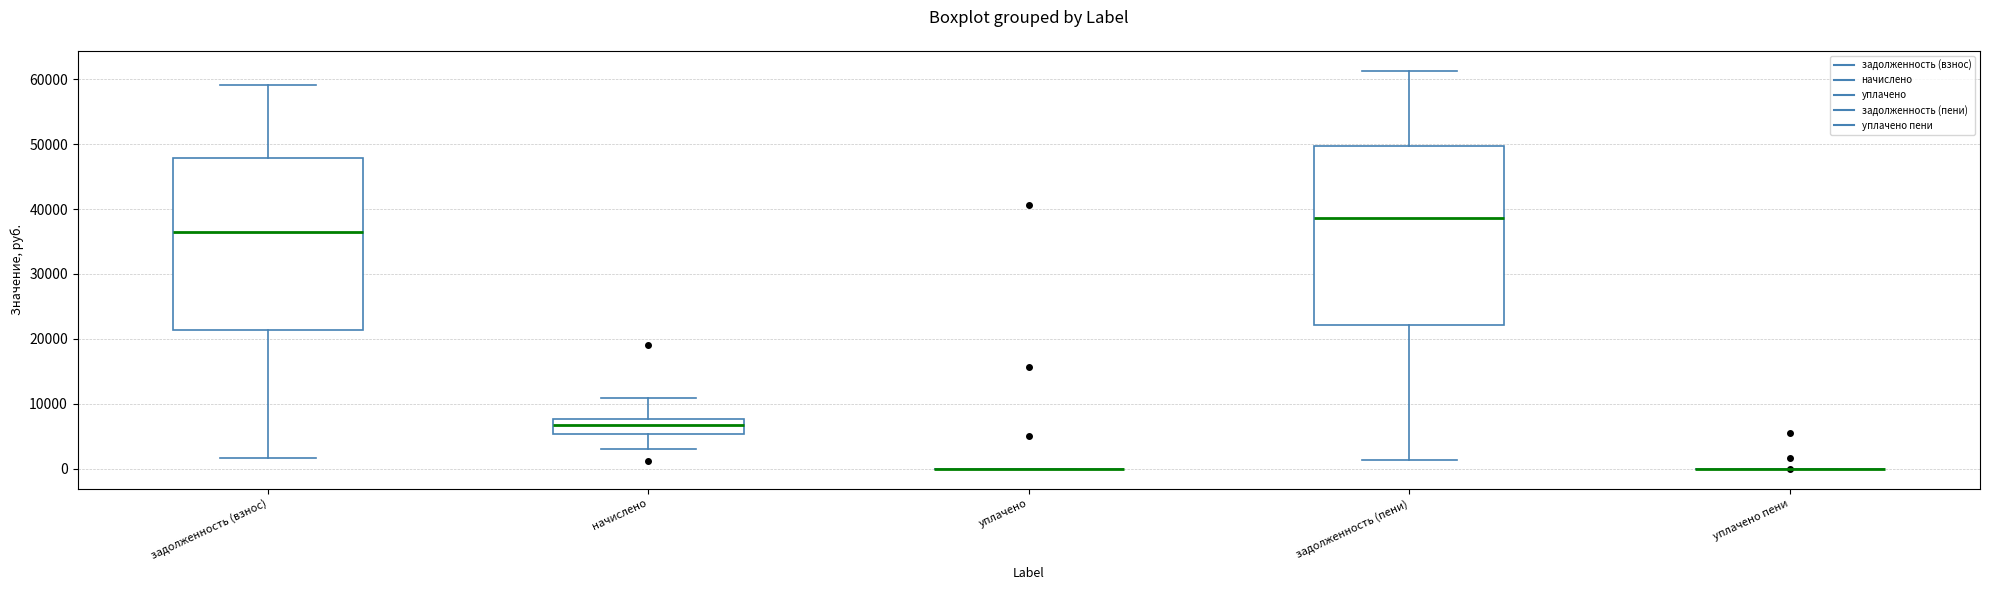

Reading left to right, read every box against the y-axis: the position of its median line, the range the box covers, and the ends of its whiskers. The values are not printed on the chart, so give them approximately, as read against the axis.

задолженность (взнос): median 36000, box 21000 to 48000, whiskers 2000 to 59000
начислено: median 7000, box 5000 to 8000, whiskers 3000 to 11000
уплачено: box collapsed to a line at 0, whiskers 0 to 0
задолженность (пени): median 39000, box 22000 to 50000, whiskers 1000 to 61000
уплачено пени: box collapsed to a line at 0, whiskers 0 to 0